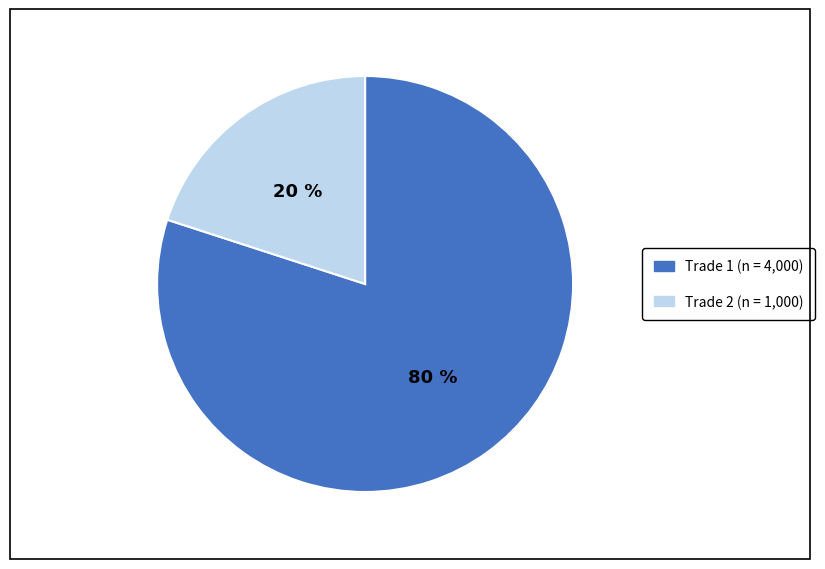

Which has a higher value, Trade 2 (n = 1,000) or Trade 1 (n = 4,000)?

Trade 1 (n = 4,000)